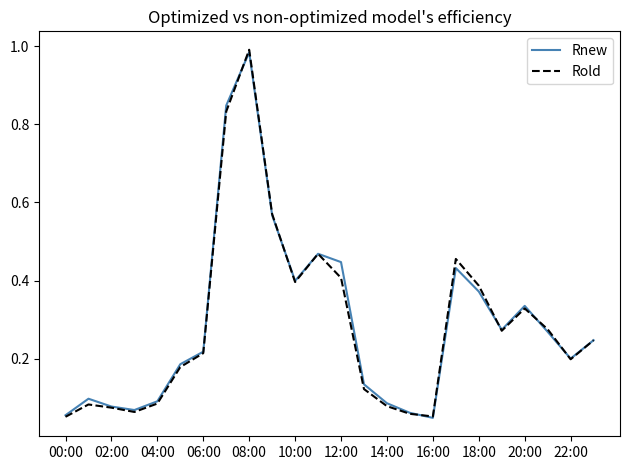

Does the chart have visible grid lines?

No